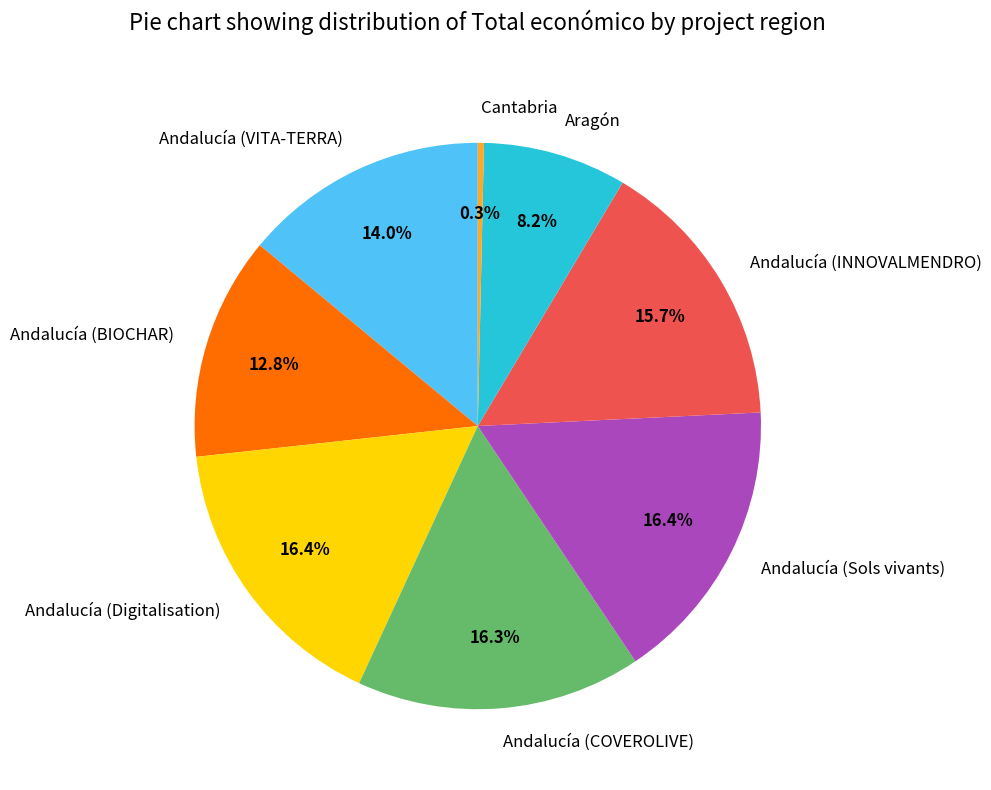

How many segments does this pie chart have?

8